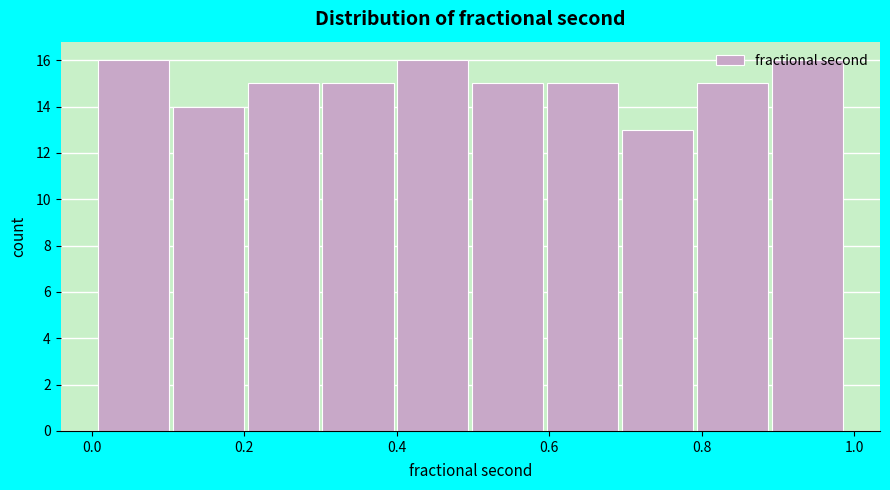

Reading left to right, transcribe this chart: for each bar, give the range it covers on the x-axis and its height. Neither the bar edges nor the heights are printed on the chart, so give them approximately, as read against the axes.

0.0 to 0.1: 16
0.1 to 0.2: 14
0.2 to 0.3: 15
0.3 to 0.4: 15
0.4 to 0.5: 16
0.5 to 0.6: 15
0.6 to 0.7: 15
0.7 to 0.8: 13
0.8 to 0.9: 15
0.9 to 1.0: 16